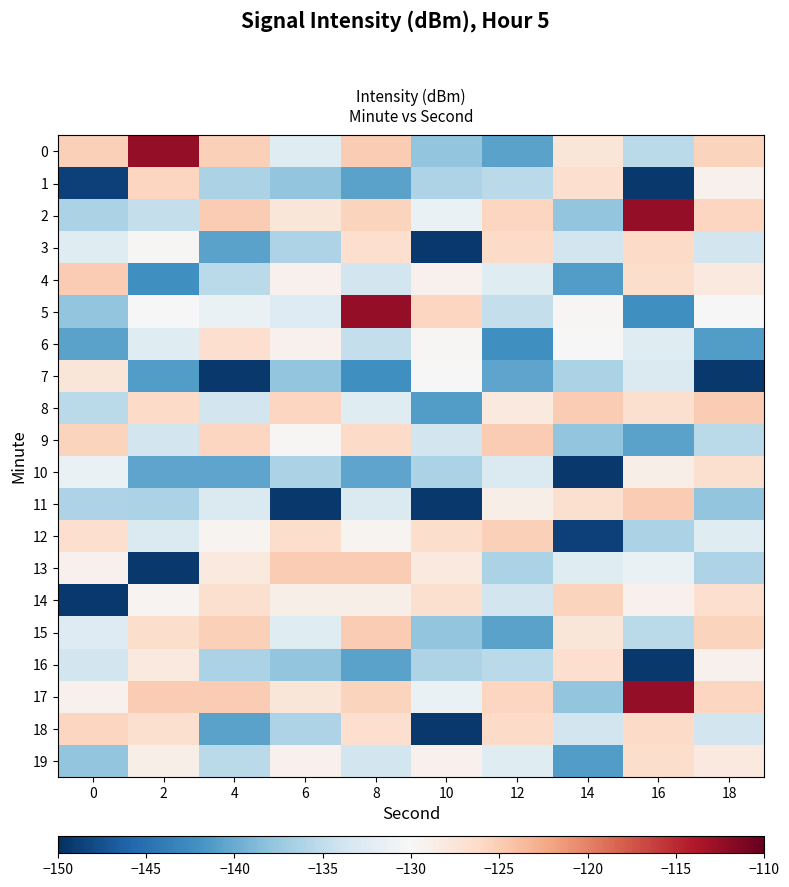

At how many categories does at least one series exceed -136?

10